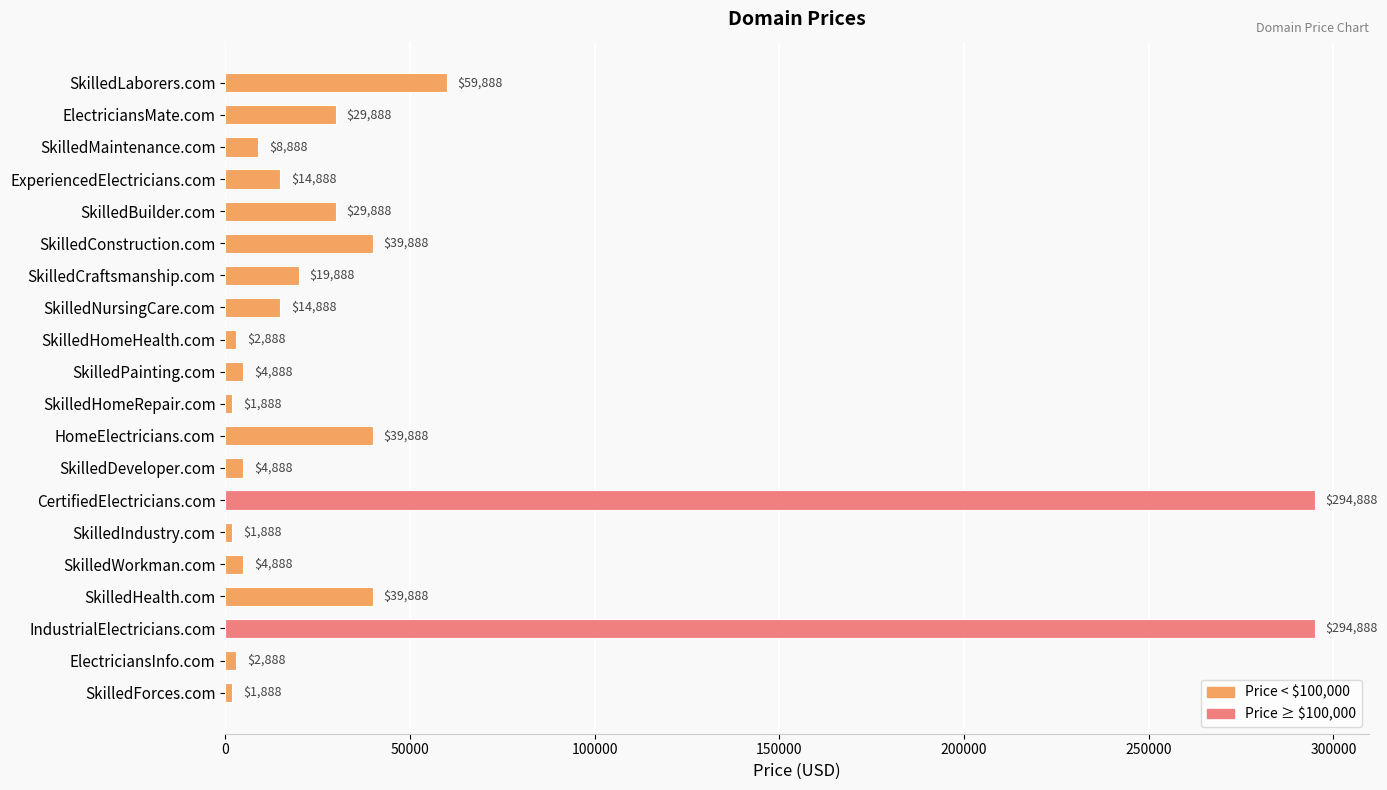

Reading top to bottom, extract all data points from this chart.

SkilledLaborers.com=59888	ElectriciansMate.com=29888	SkilledMaintenance.com=8888	ExperiencedElectricians.com=14888	SkilledBuilder.com=29888	SkilledConstruction.com=39888	SkilledCraftsmanship.com=19888	SkilledNursingCare.com=14888	SkilledHomeHealth.com=2888	SkilledPainting.com=4888	SkilledHomeRepair.com=1888	HomeElectricians.com=39888	SkilledDeveloper.com=4888	CertifiedElectricians.com=294888	SkilledIndustry.com=1888	SkilledWorkman.com=4888	SkilledHealth.com=39888	IndustrialElectricians.com=294888	ElectriciansInfo.com=2888	SkilledForces.com=1888